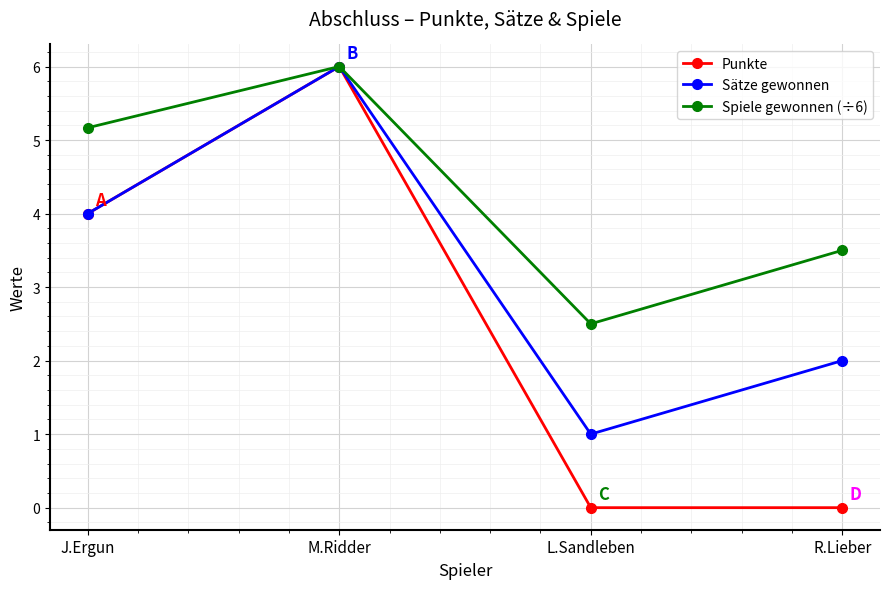

What is the label of the 4th point from the right?

J.Ergun